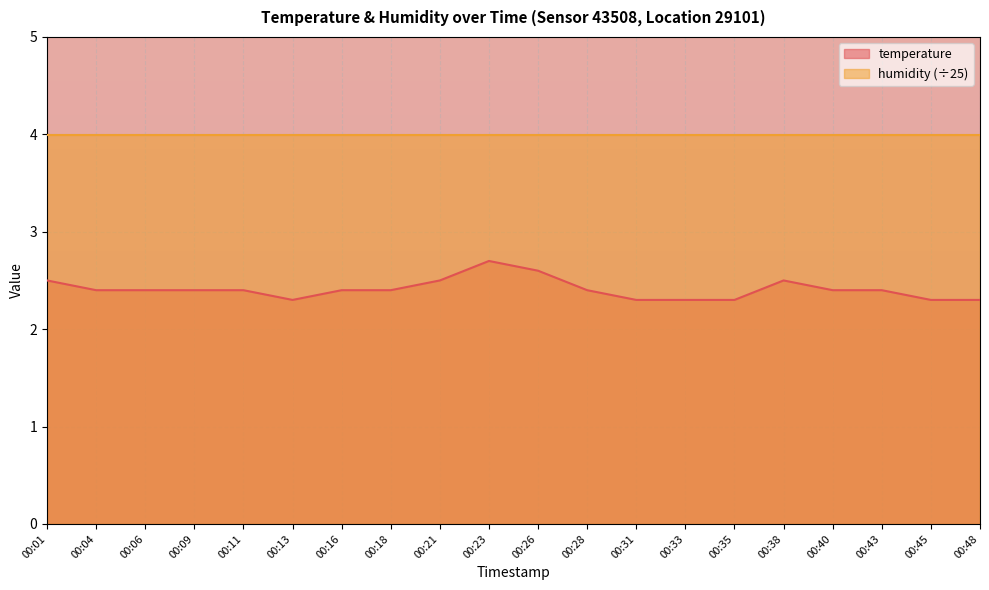

How many categories are shown in the chart?

20